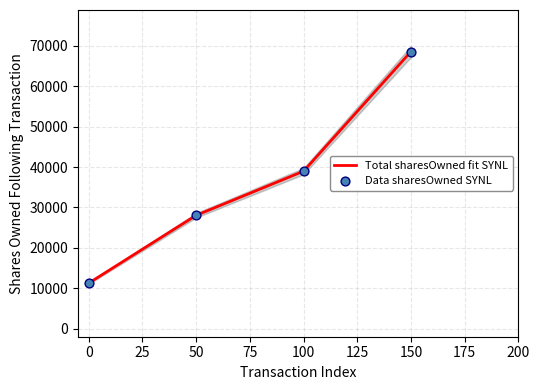

What is the lowest value of the Total sharesOwned fit SYNL series?

11277.0